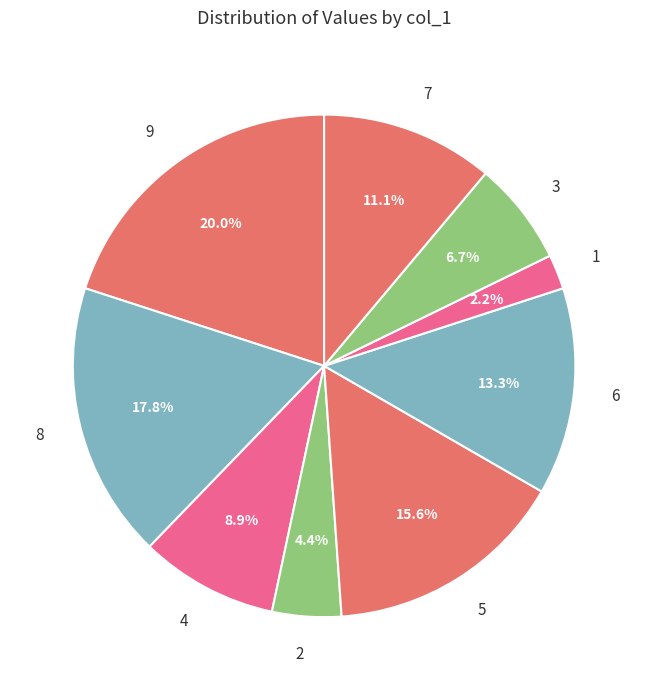

To the nearest percent, what portion does 1 represent?

2%